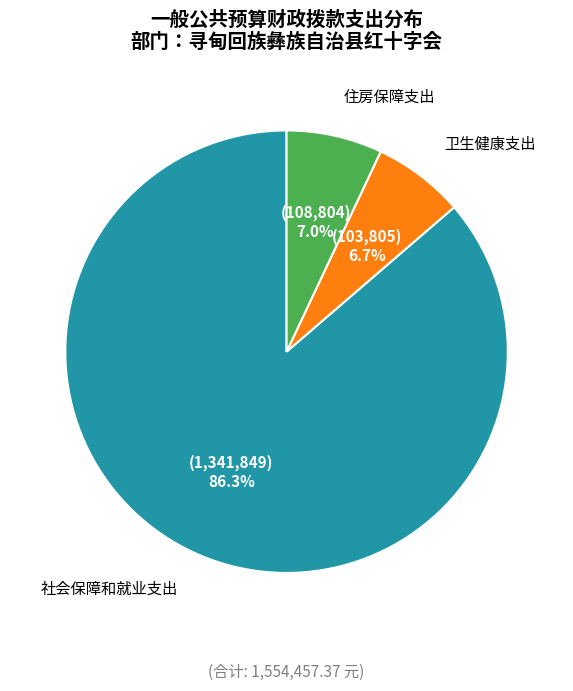

Approximately how many times larger is the value at 卫生健康支出 compared to 社会保障和就业支出?

0.1